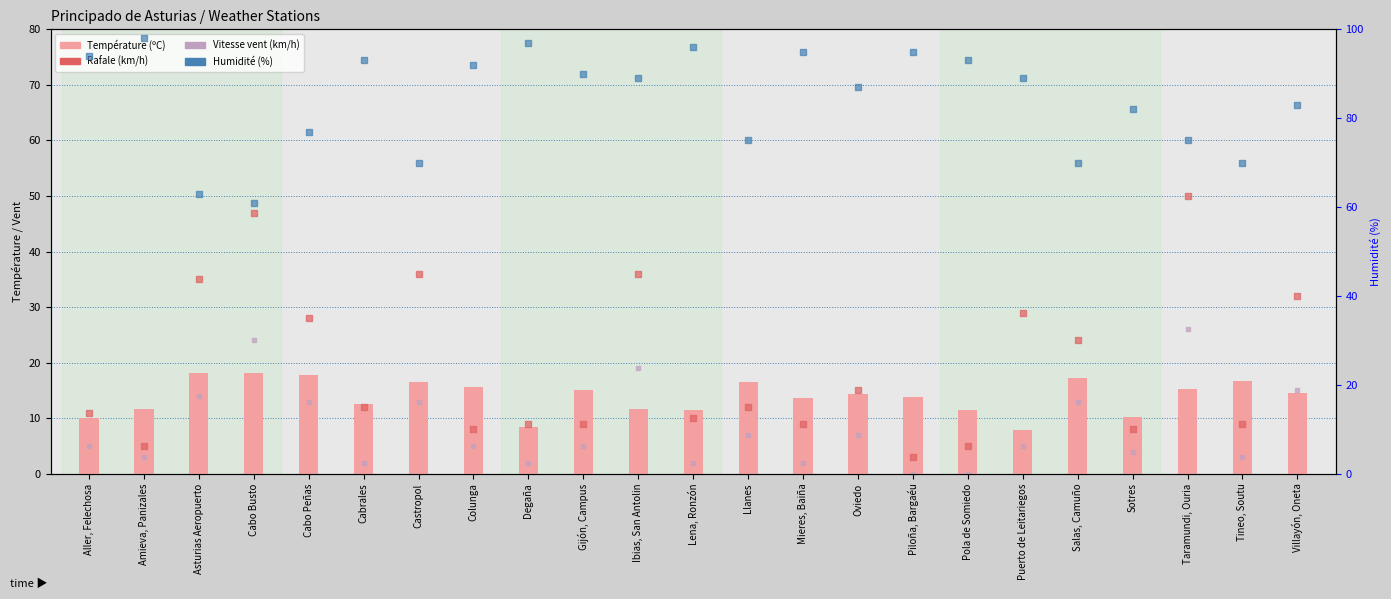

Which series has the largest total across all categories?

Humidité (%)